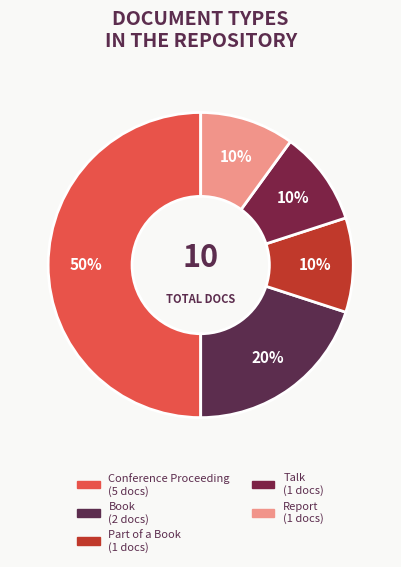

To the nearest percent, what is the average slice percentage?

20%